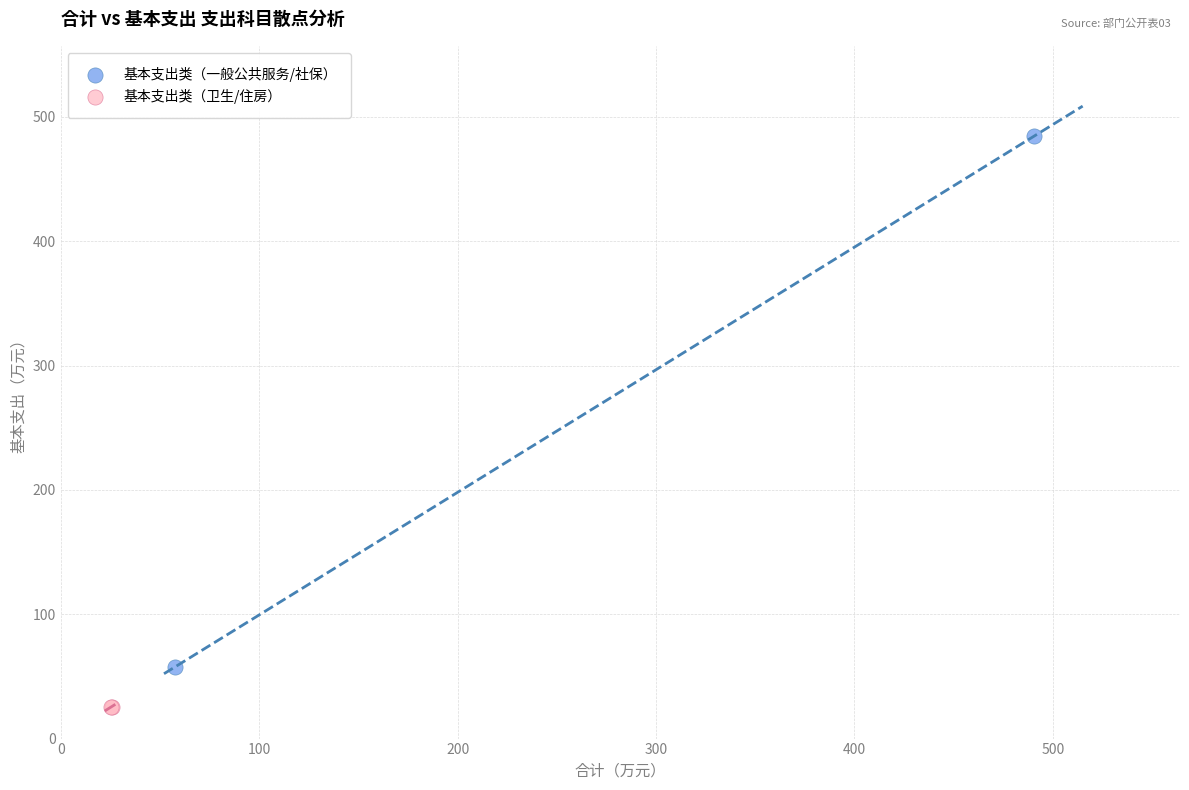

What are all the series names shown in the legend?

基本支出类（一般公共服务/社保）, 基本支出类（卫生/住房）